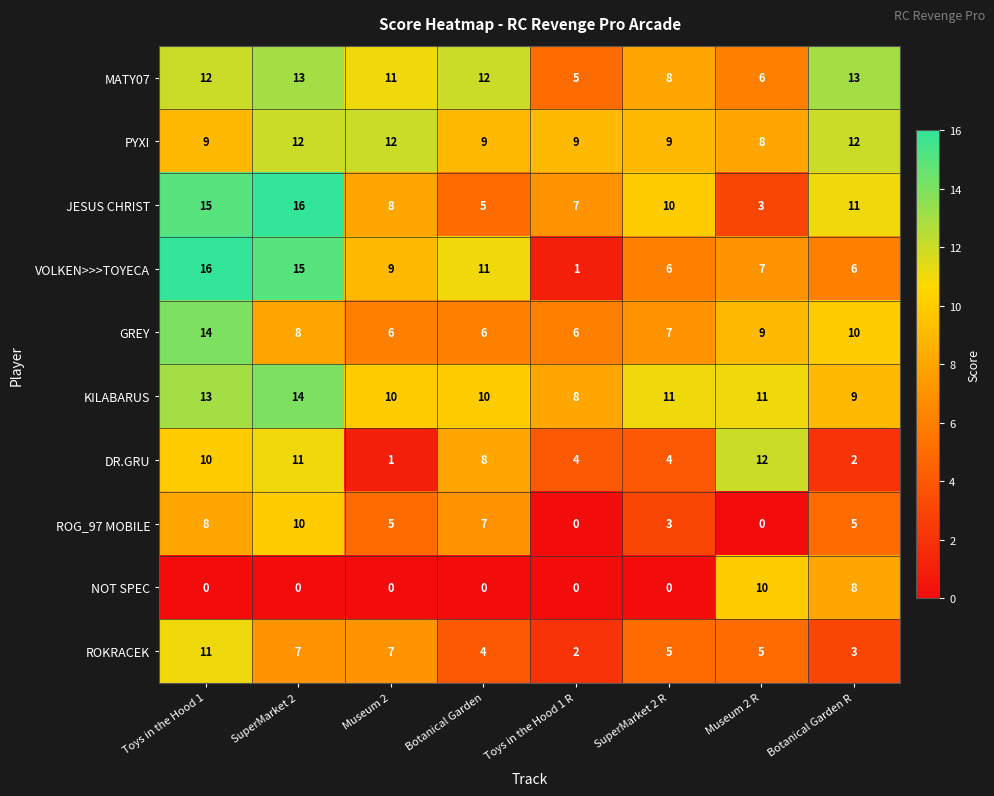

Rank the series at SuperMarket 2 from lowest to highest value.

NOT SPEC, ROKRACEK, GREY, ROG_97 MOBILE, DR.GRU, PYXI, MATY07, KILABARUS, VOLKEN>>>TOYECA, JESUS CHRIST